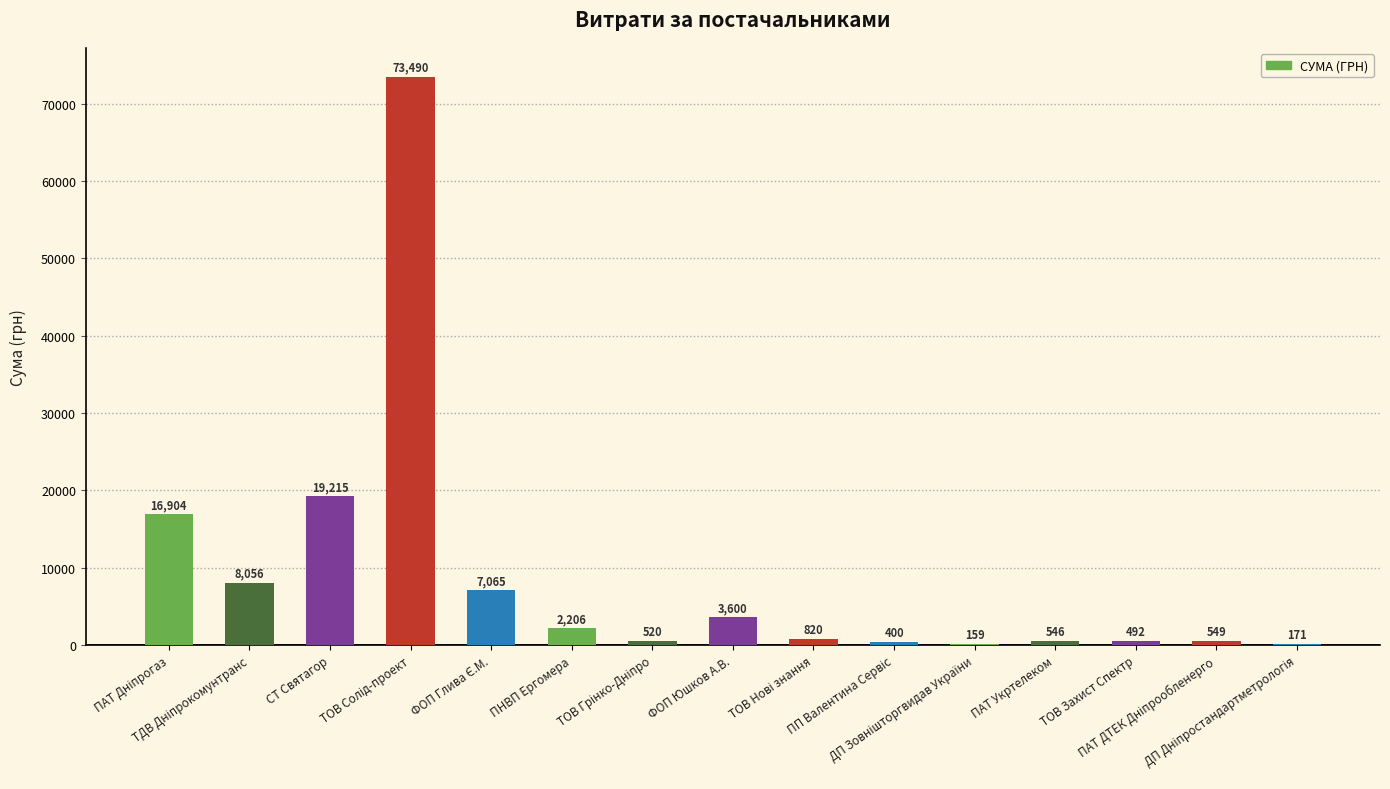

What is the greatest value displayed?

73490.0